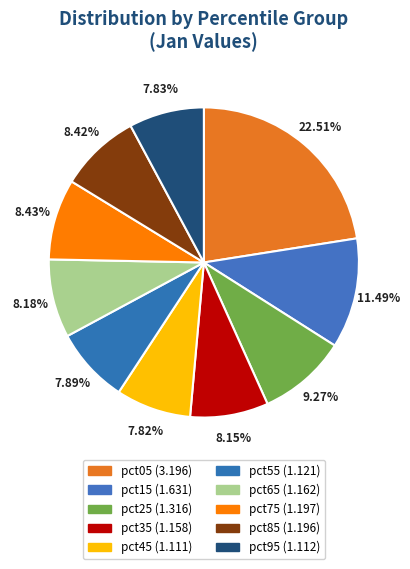

What percentage is the pct75 slice, to the nearest percent?

8%